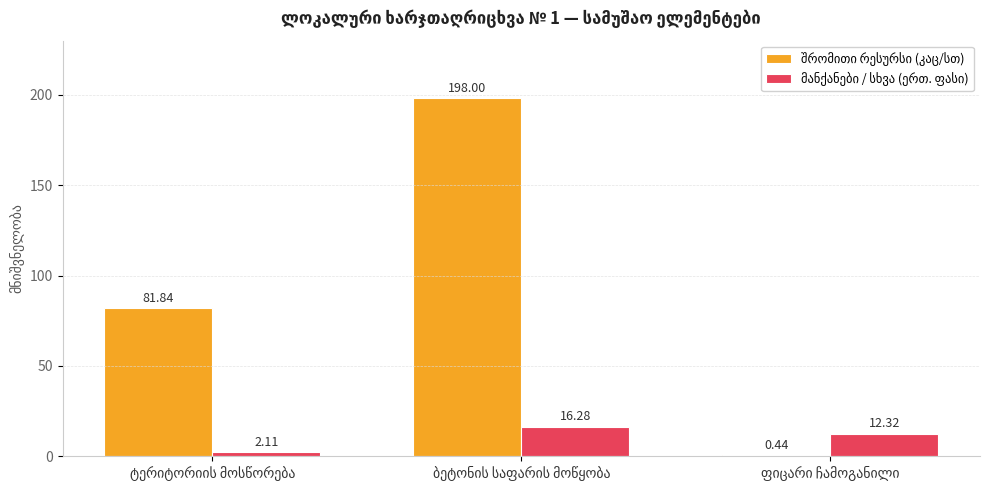

Count the number of categories in the chart.

3